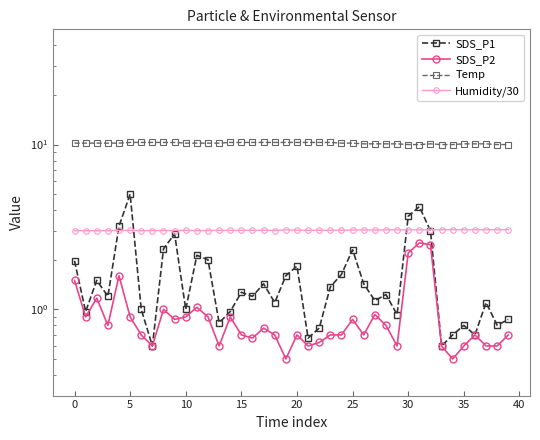

What are all the series names shown in the legend?

SDS_P1, SDS_P2, Temp, Humidity/30